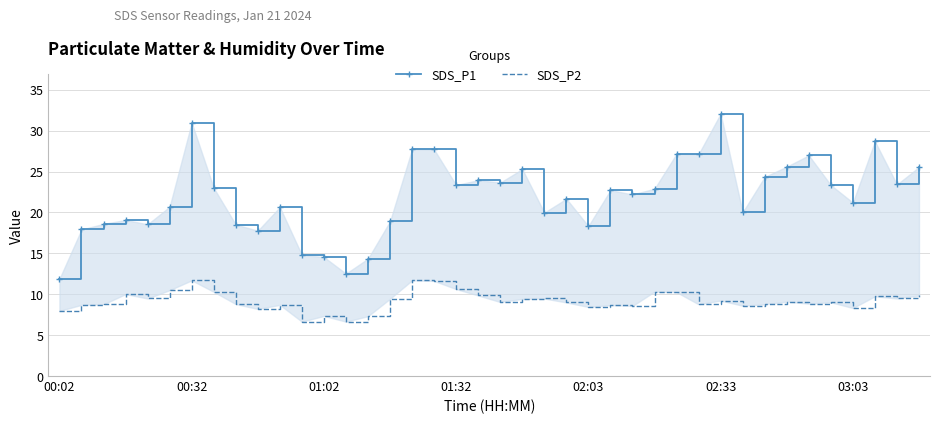

The value of SDS_P2 at 32 is 3.3. True or false?

False